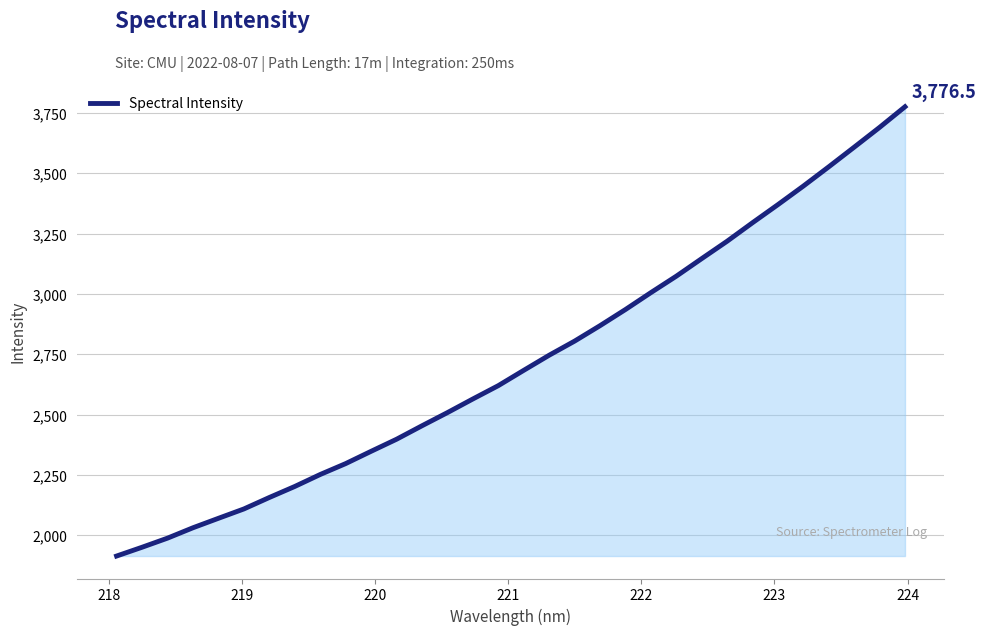

Does the chart display data point markers on the line(s)?

No